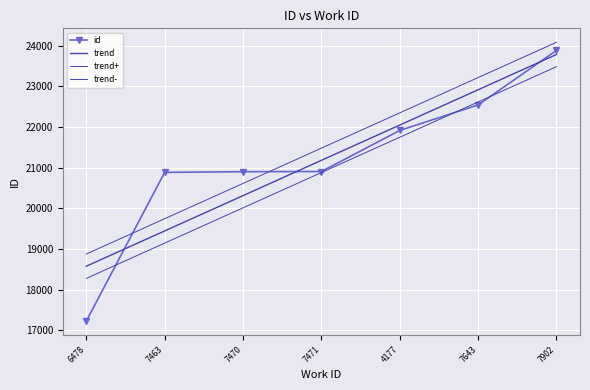

Reading left to right, list all the values displayed in this chart.

6478=17225	7463=20883	7470=20900	7471=20904	4177=21914	7643=22542	7902=23884